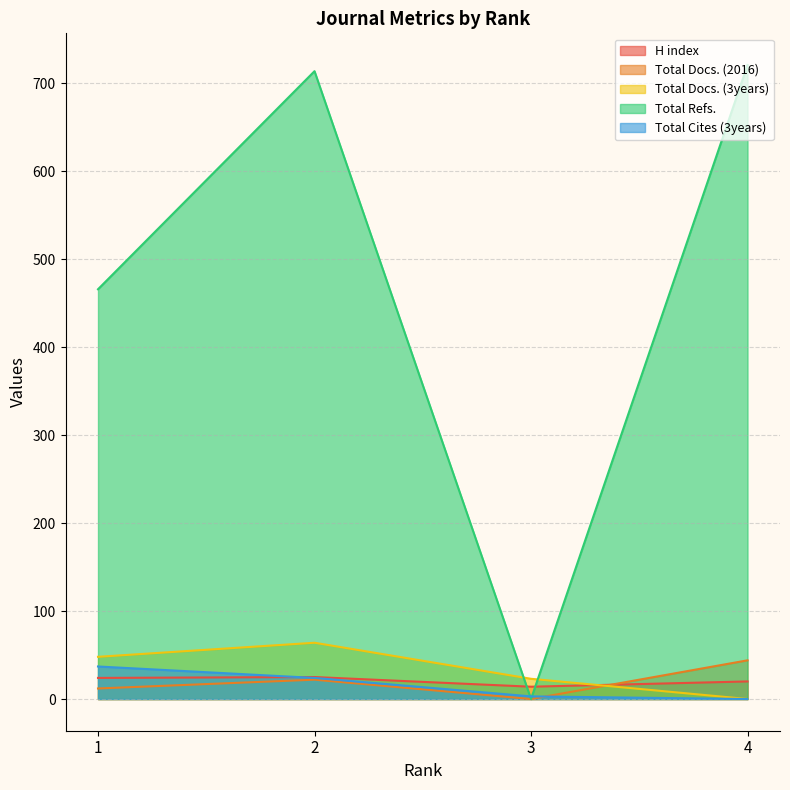

Count the number of categories in the chart.

4